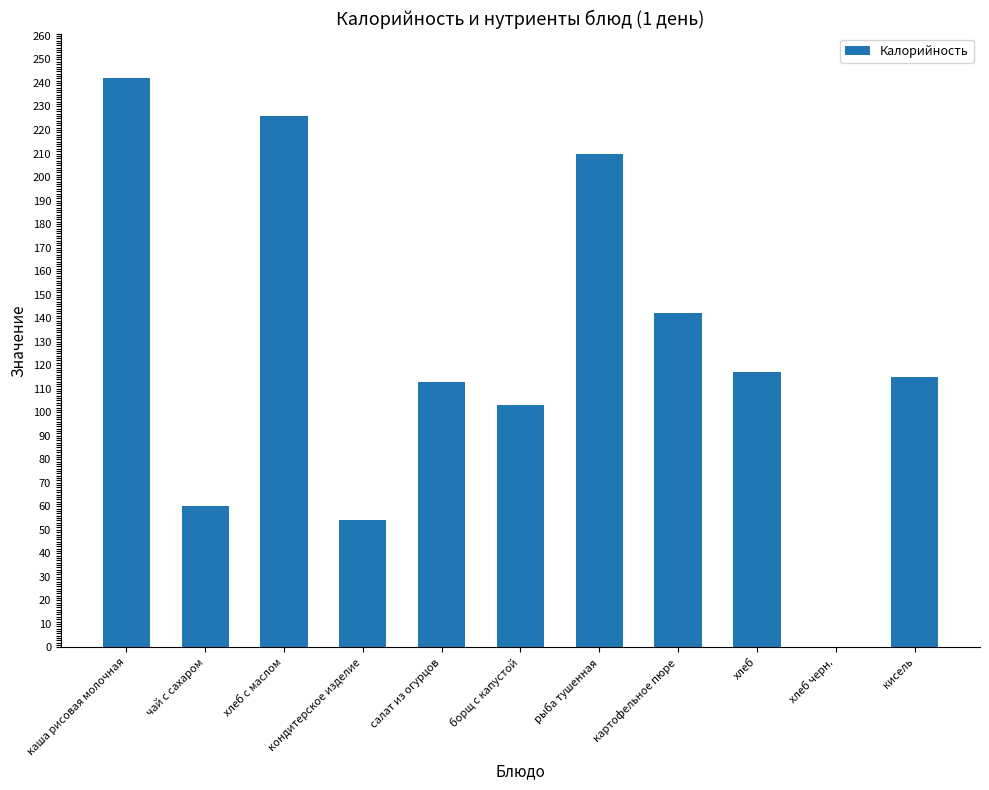

What value does the data have at рыба тушенная?

210